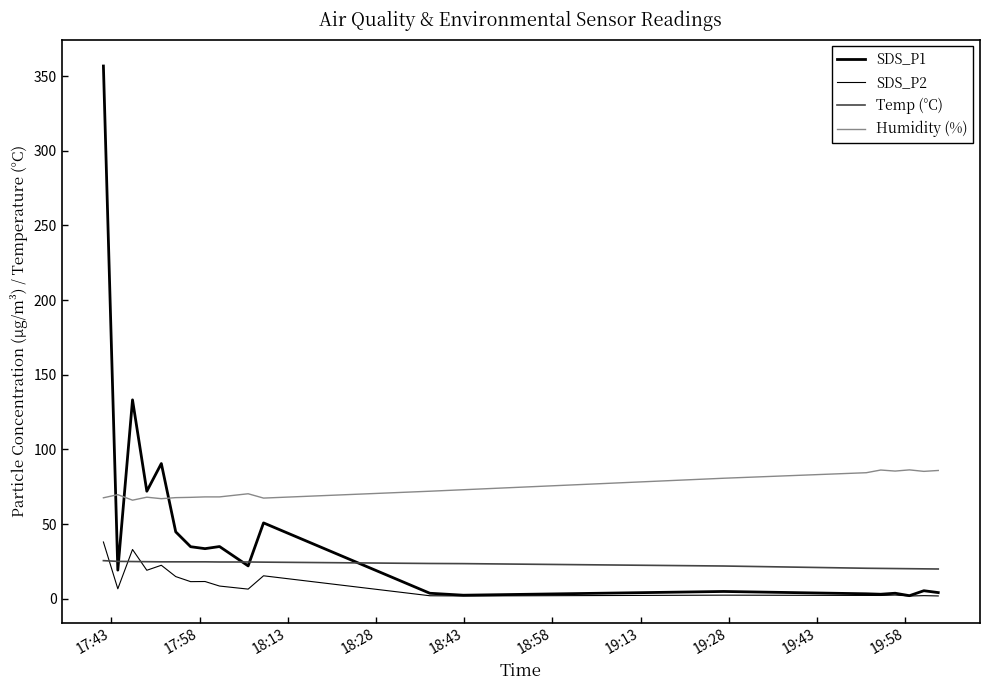

What is the lowest value of the Humidity (%) series?

66.0